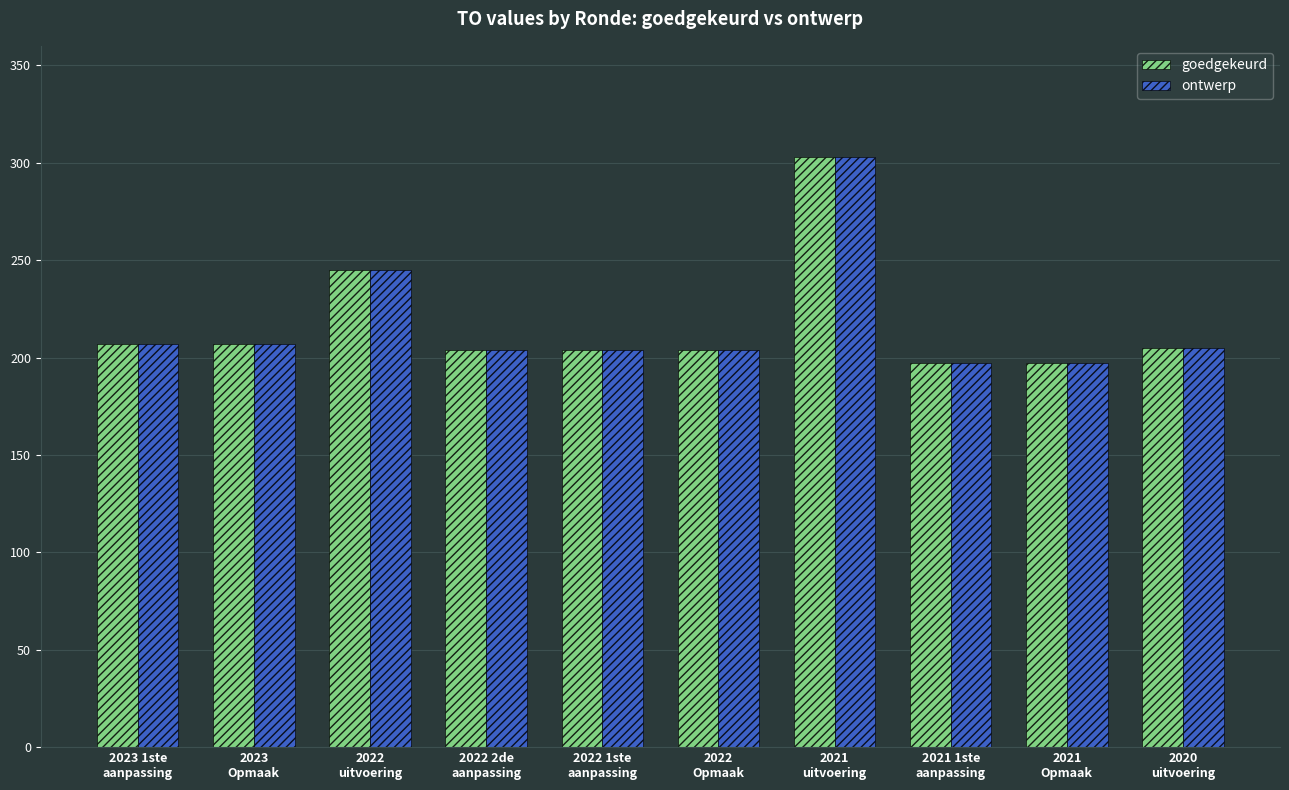

What is the difference between the maximum and second lowest values in the goedgekeurd series?

106